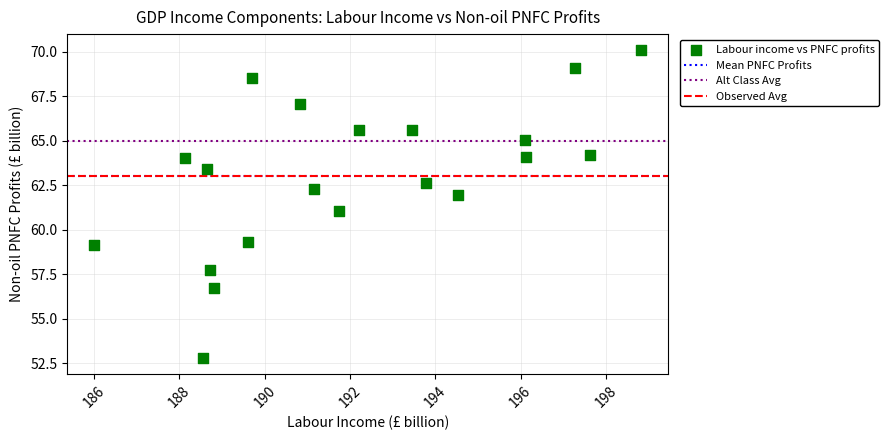

What is the range of Y values (max minus min)?

17.4